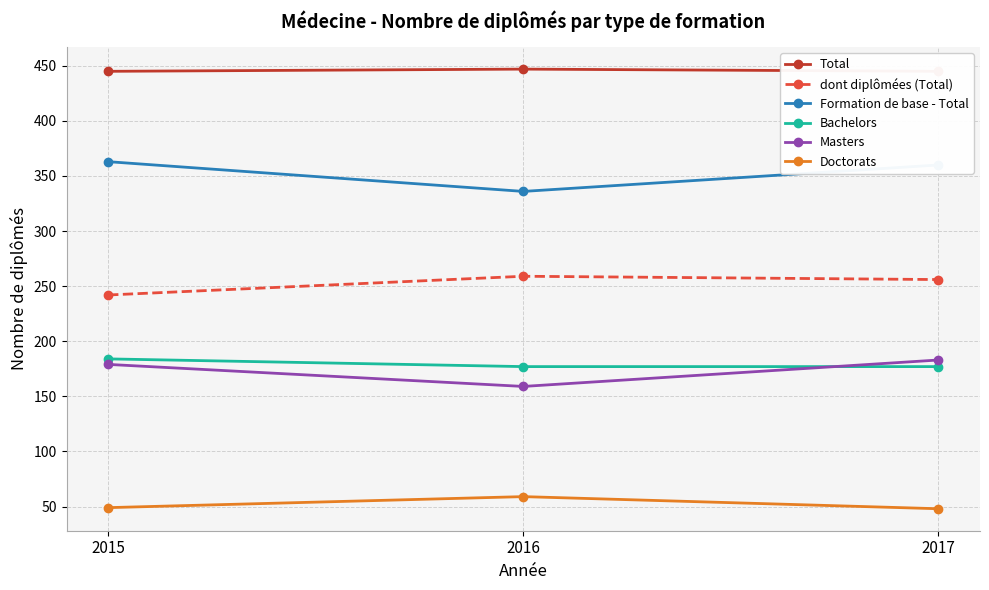

What value does the Masters series have at 2015?

179